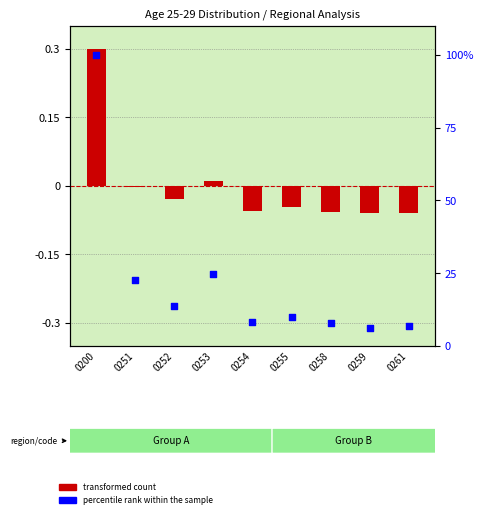

Which series has the largest total across all categories?

percentile rank within the sample